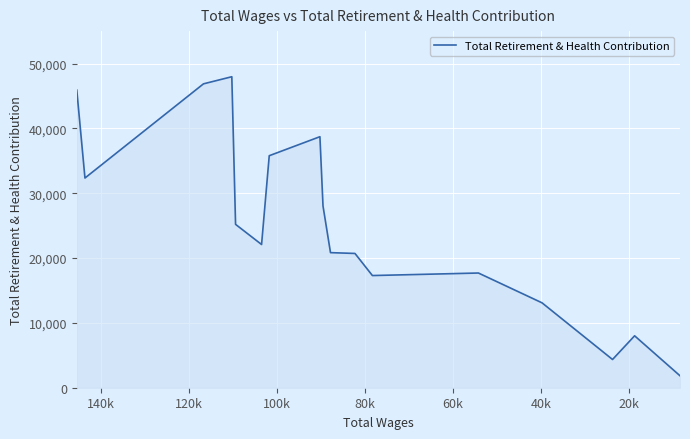

How many data points are less than 22090?

8